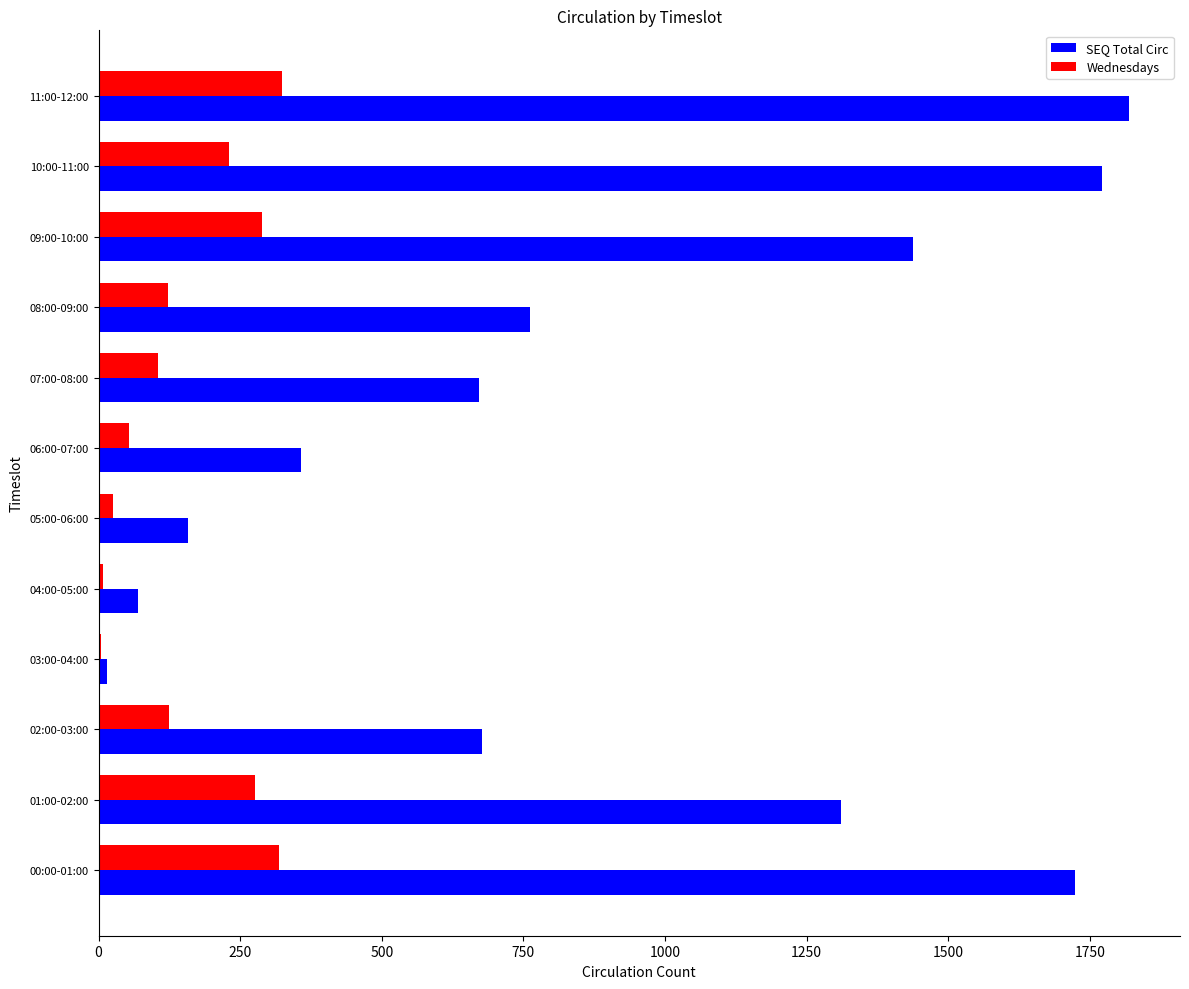

At which category is the sum across all series the highest?

11:00-12:00